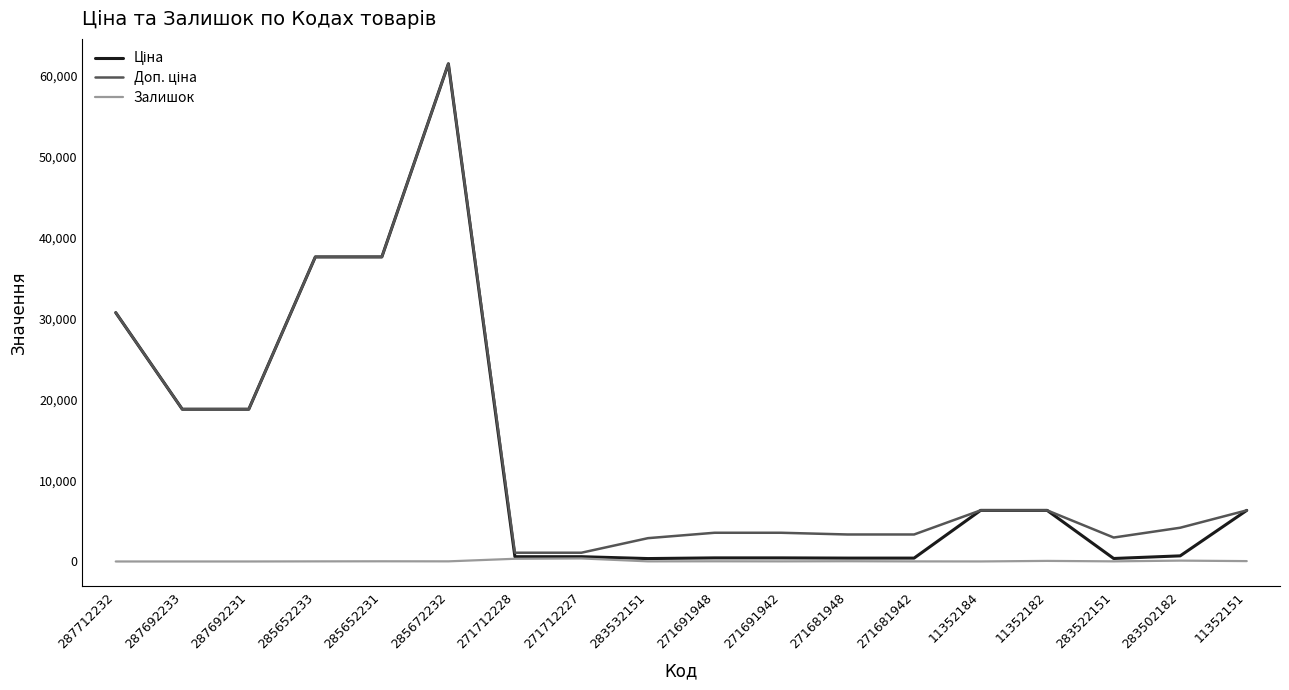

What is the difference between the highest and lowest values at 287712232?

30717.1